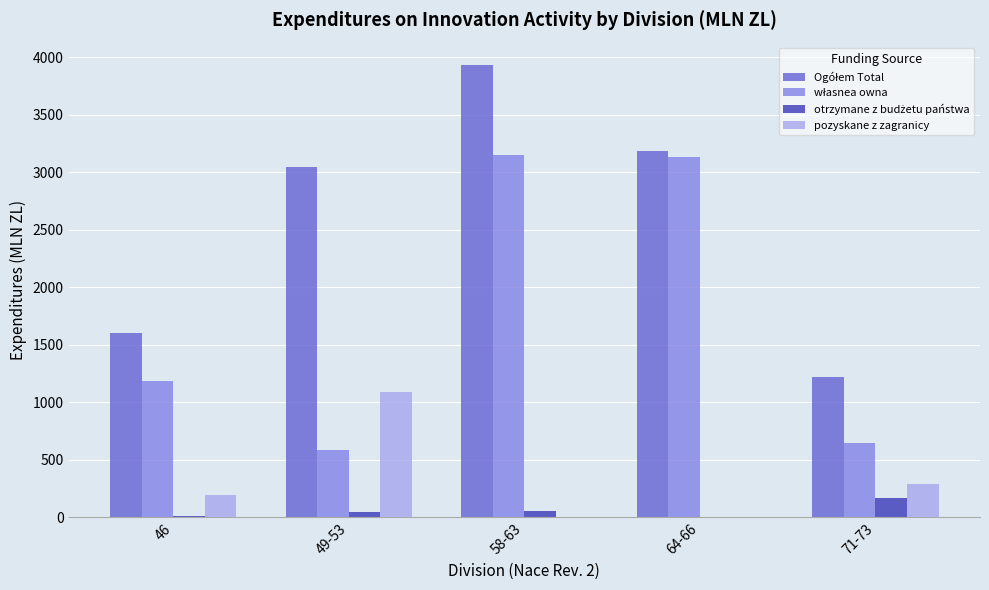

Which category has the highest value in the pozyskane z zagranicy series?

49-53